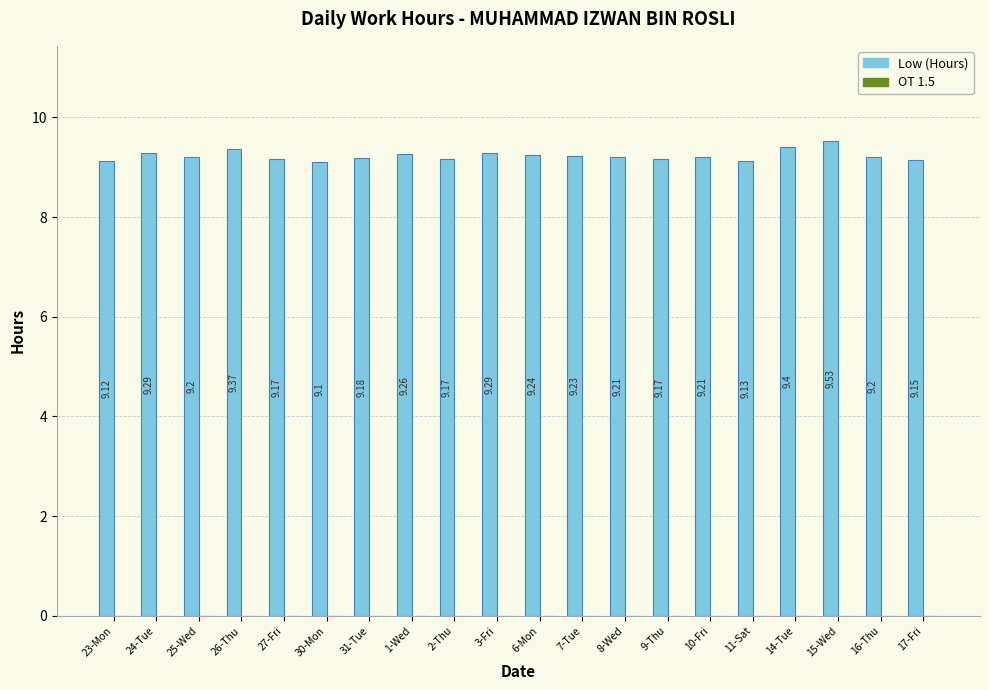

What is the difference between the maximum and second lowest values?

0.4